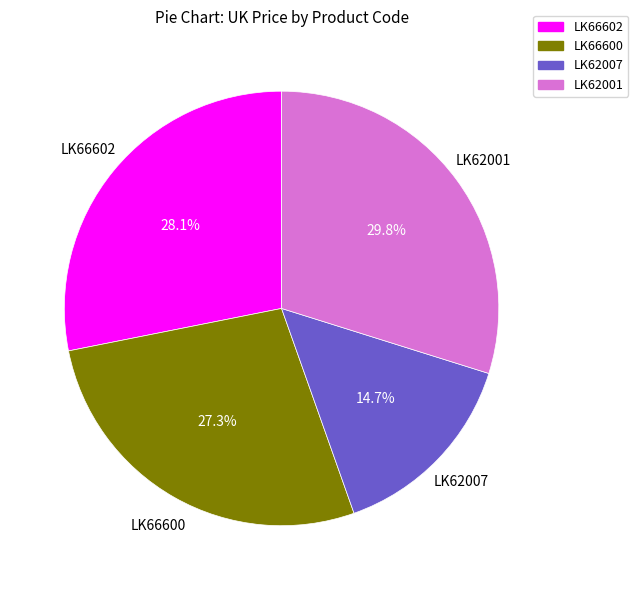

Does any single category account for the majority?

No